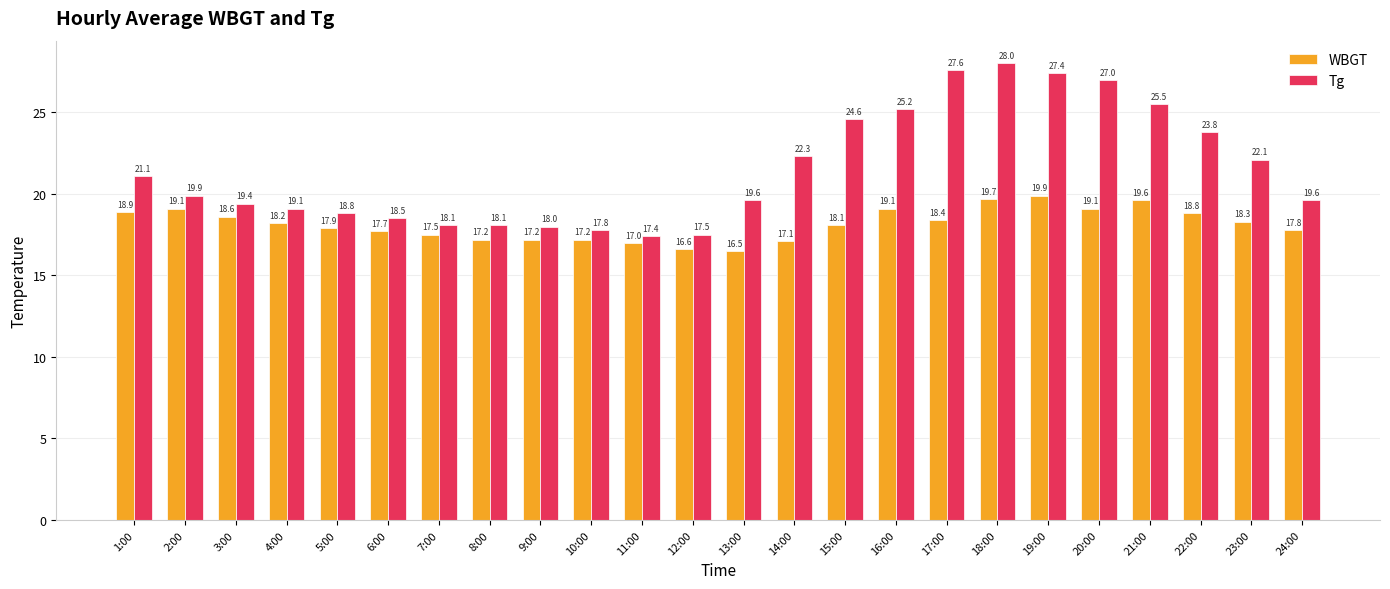

What is the average value of the WBGT series?

18.1